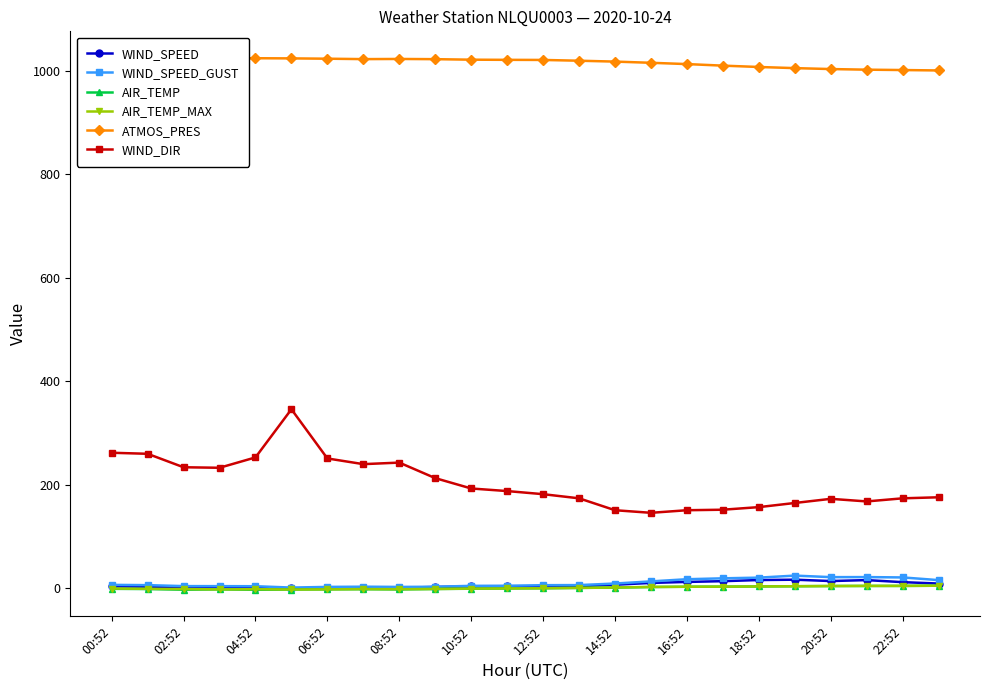

Is it true that AIR_TEMP_MAX equals -0.4 at 10:52?

True